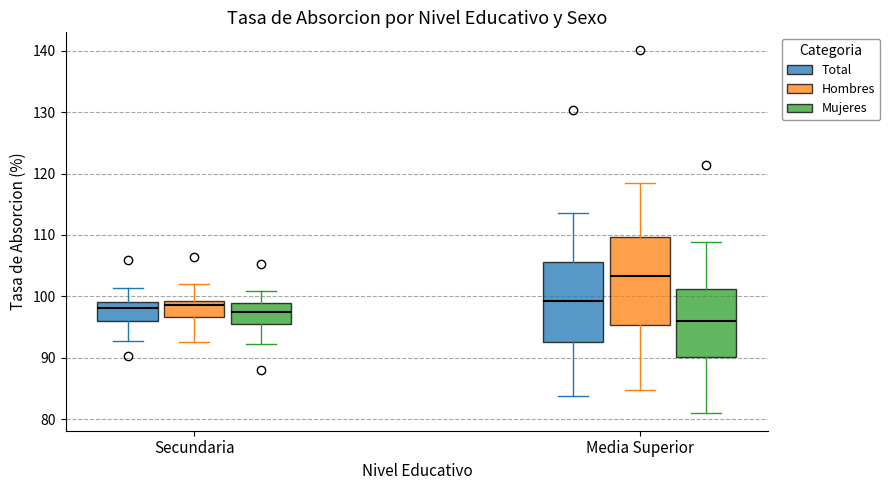

Reading left to right, transcribe this box plot: for each box, give where its median line is, the range the box spans, and where its two whiskers end, as read against the y-axis. The values are not printed on the chart, so give them approximately, as read against the axis.

Secundaria (Total): median 98, box 96 to 99, whiskers 93 to 101
Secundaria (Hombres): median 99 (just below the box's upper edge), box 97 to 99, whiskers 93 to 102
Secundaria (Mujeres): median 98, box 96 to 99, whiskers 92 to 101
Media Superior (Total): median 99, box 93 to 106, whiskers 84 to 114
Media Superior (Hombres): median 103, box 95 to 110, whiskers 85 to 119
Media Superior (Mujeres): median 96, box 90 to 101, whiskers 81 to 109